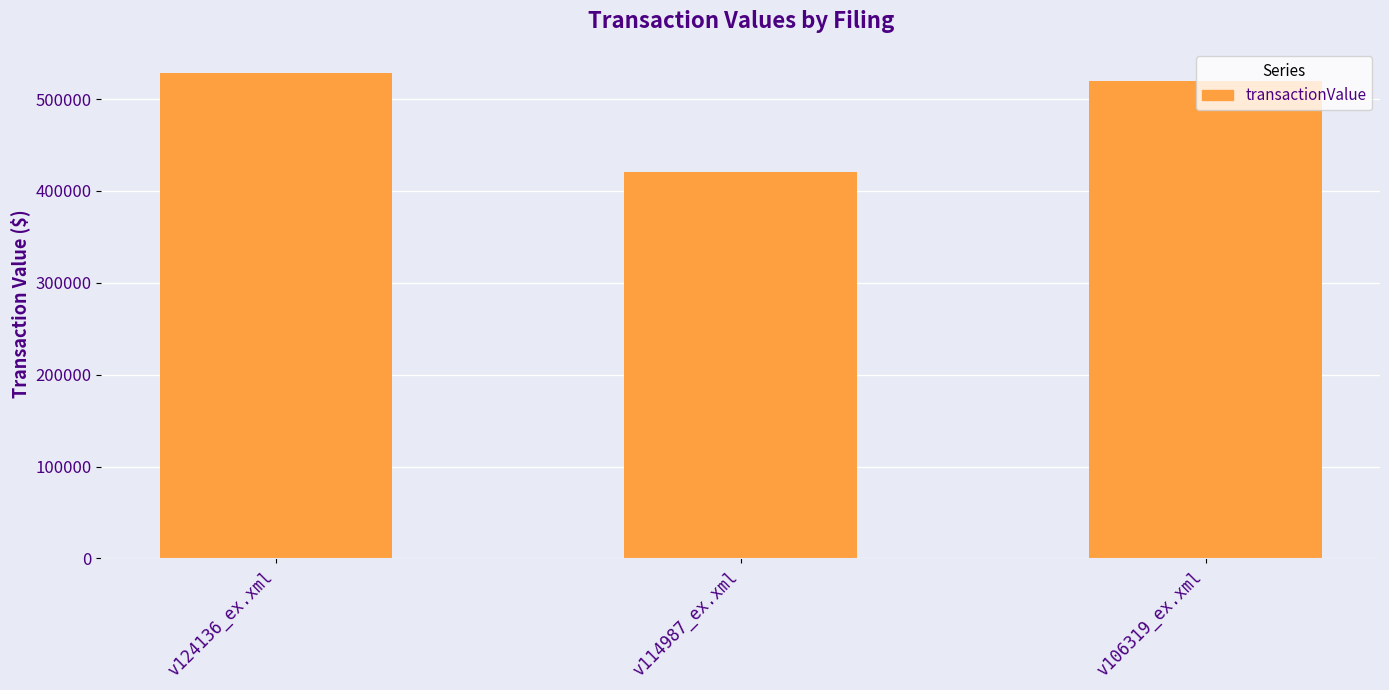

At which label does the data first exceed 519653?

v124136_ex.xml